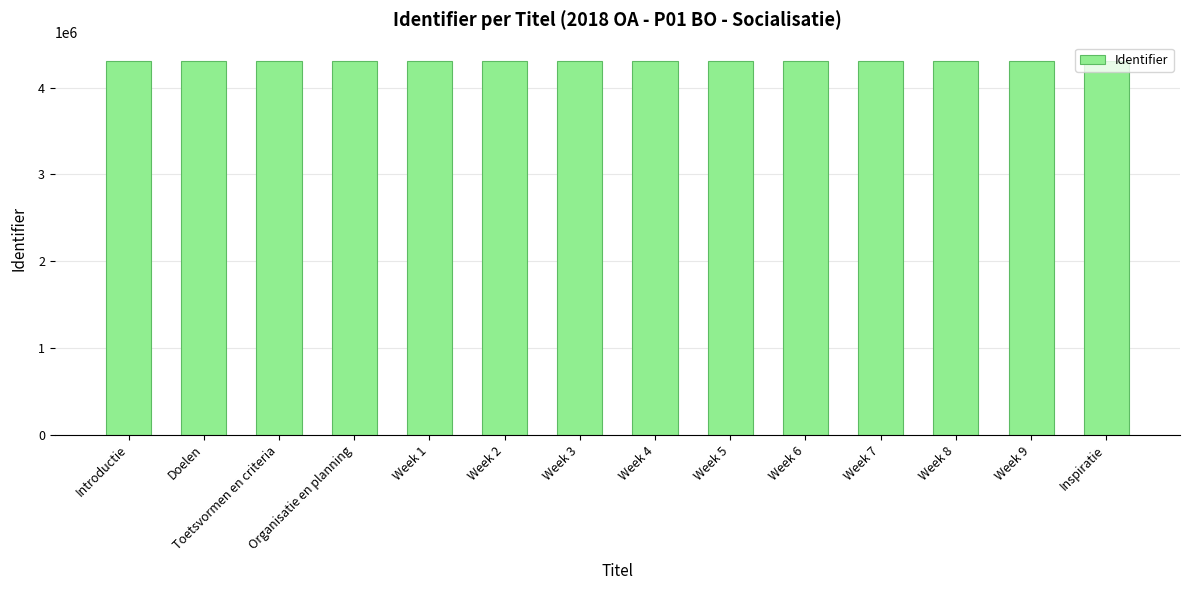

True or false: the data shows 4305771 at Organisatie en planning.

True